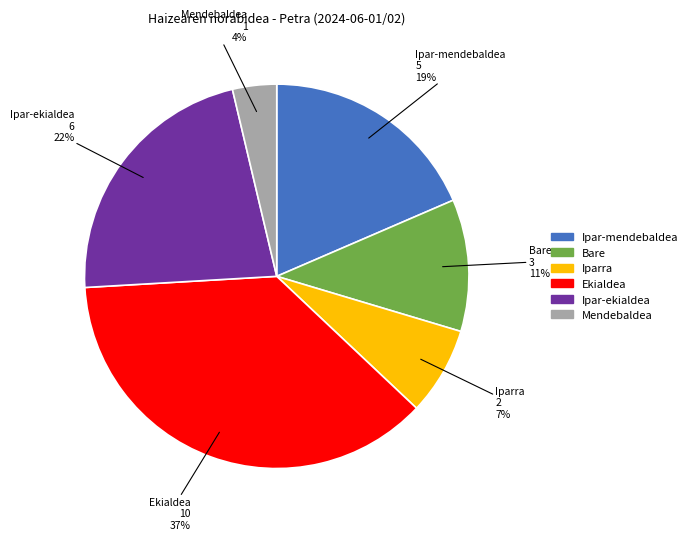

Is there a majority slice in this chart?

No